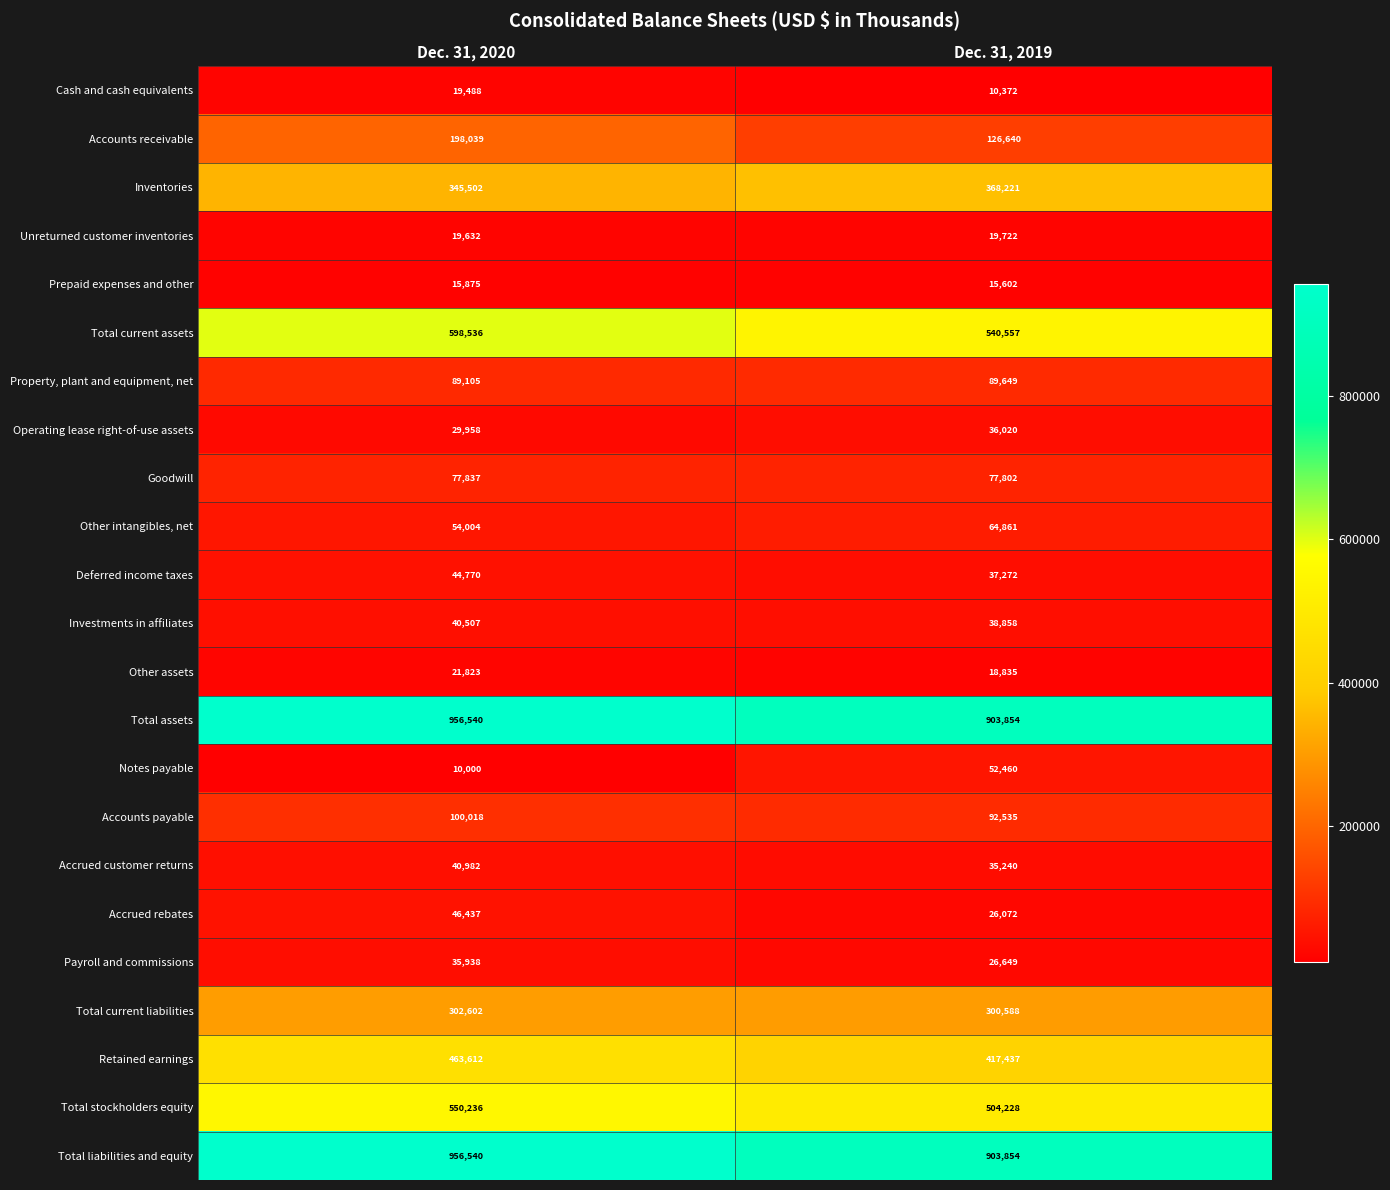

What is the greatest value displayed?

956540